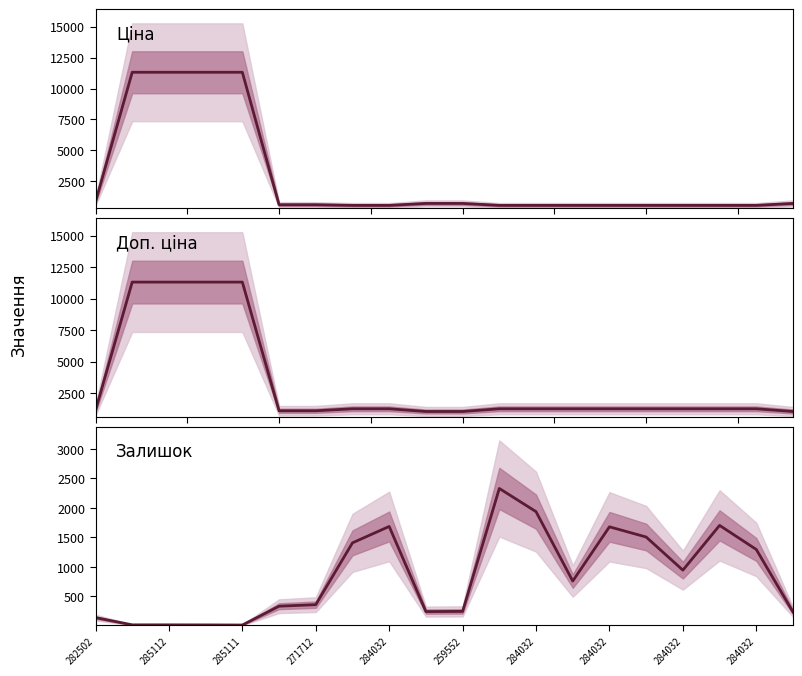

The Ціна series shows 596.5 at 259552. True or false?

True